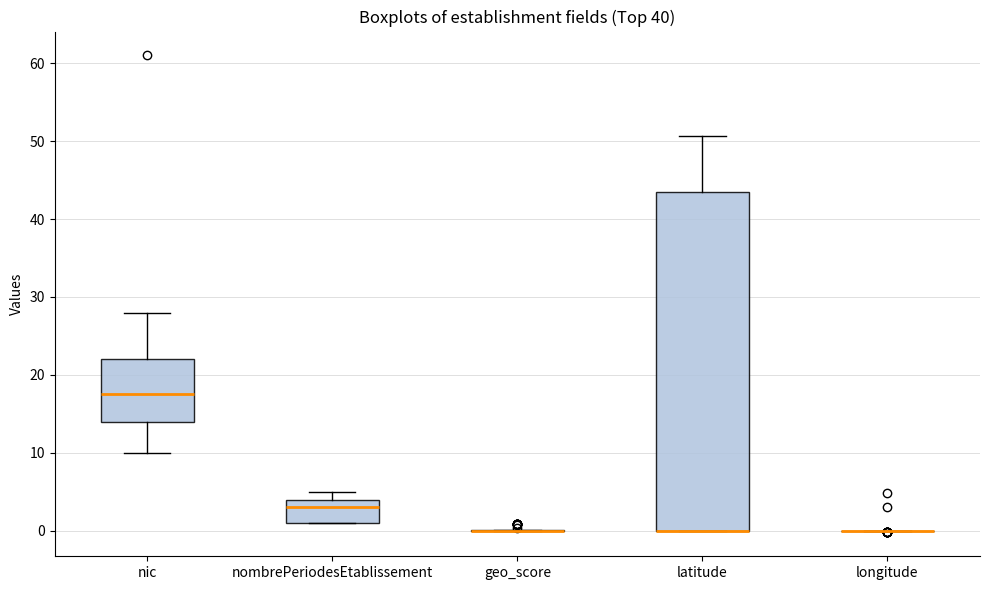

Comparing the boxes themselves (not the whiskers), which one is the tallest?

latitude